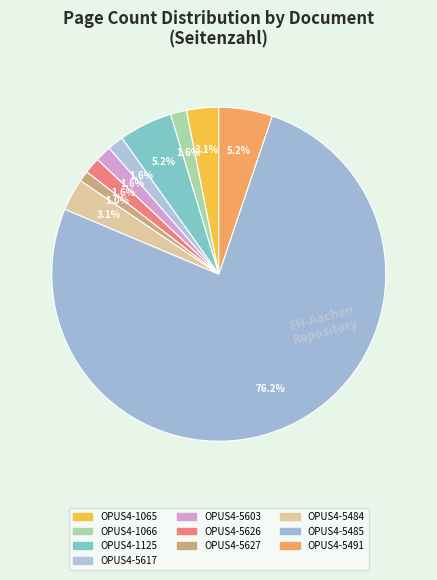

To the nearest percent, what is the difference between the OPUS4-5485 and OPUS4-5617 slice percentages?

75%